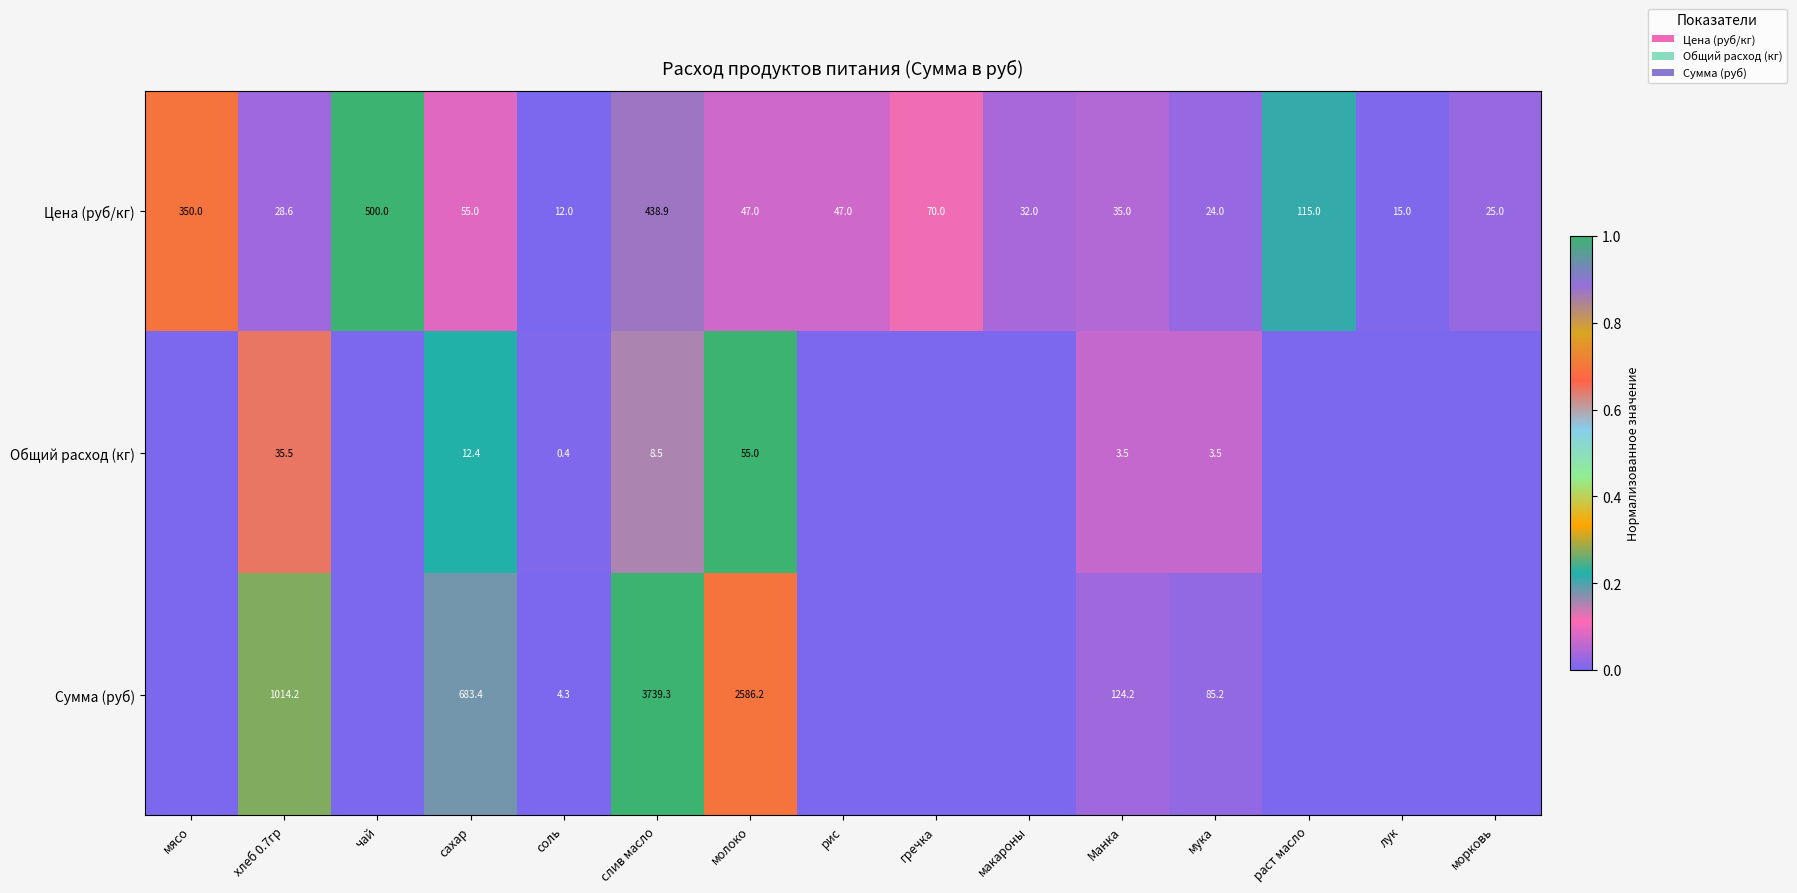

What is the total value across all series at слив масло?

4186.7